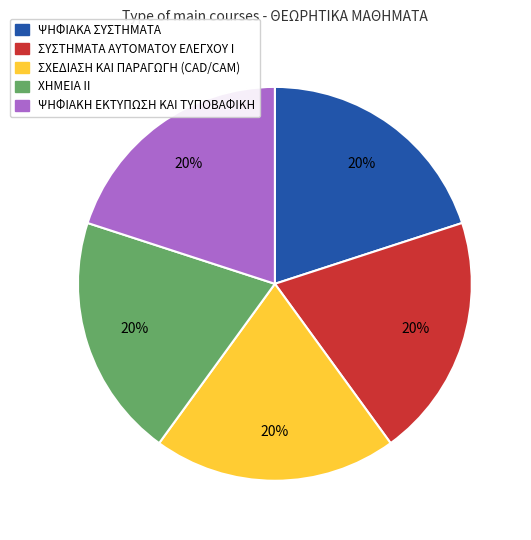

Does any single category account for the majority?

No